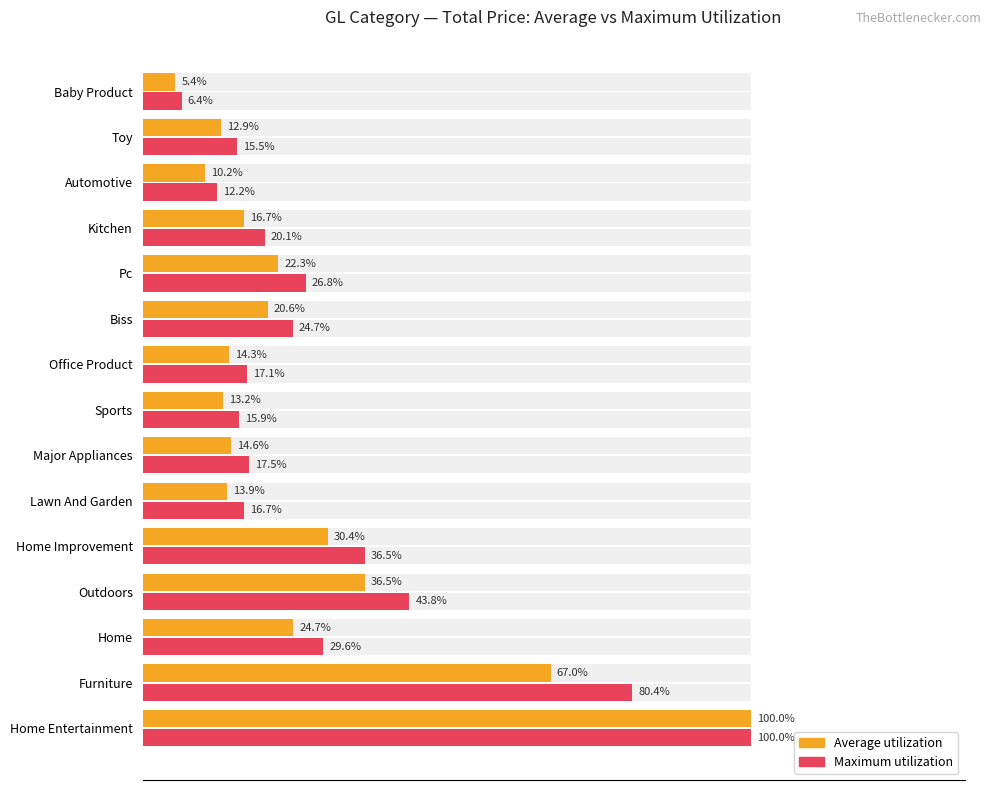

What is the value of the Maximum utilization bar at the 7th from the left?

0.2